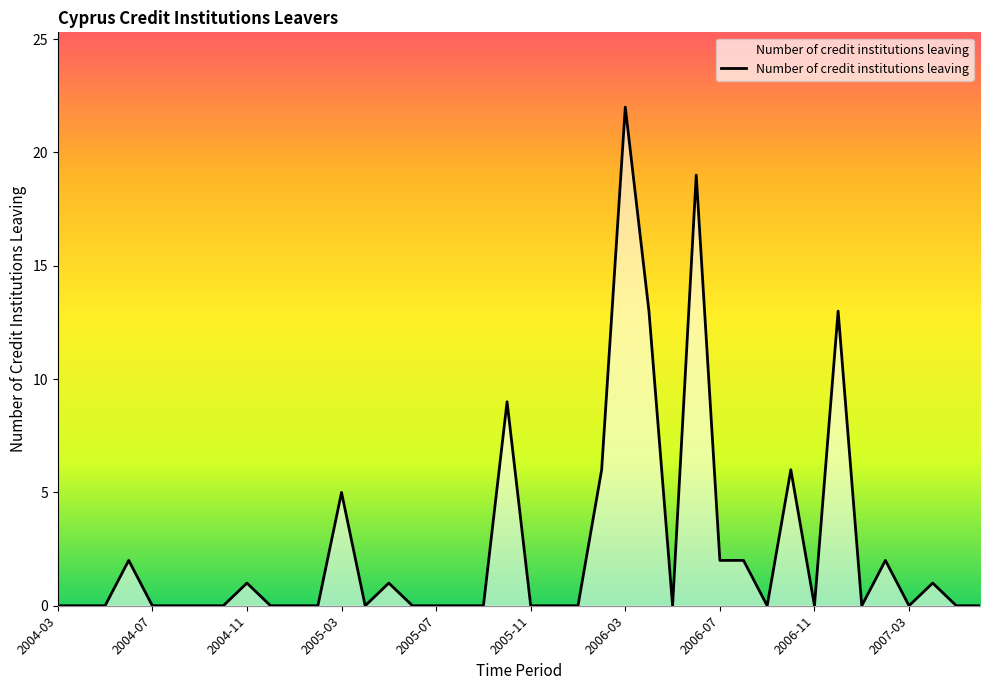

How many lines are shown in the chart?

1